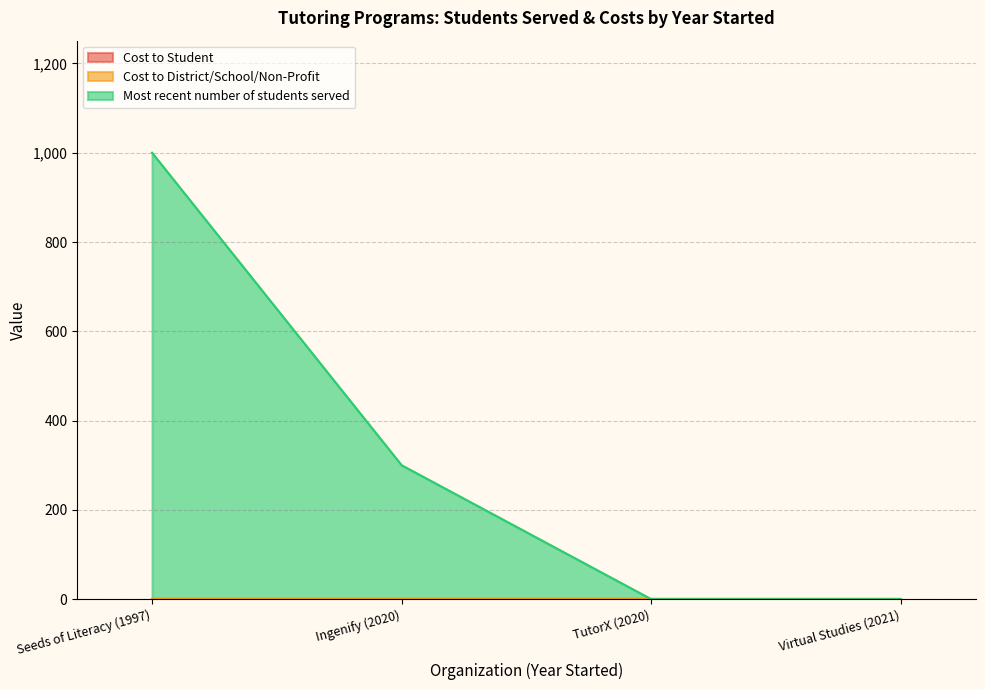

What is the average value of the Most recent number of students served series?

325